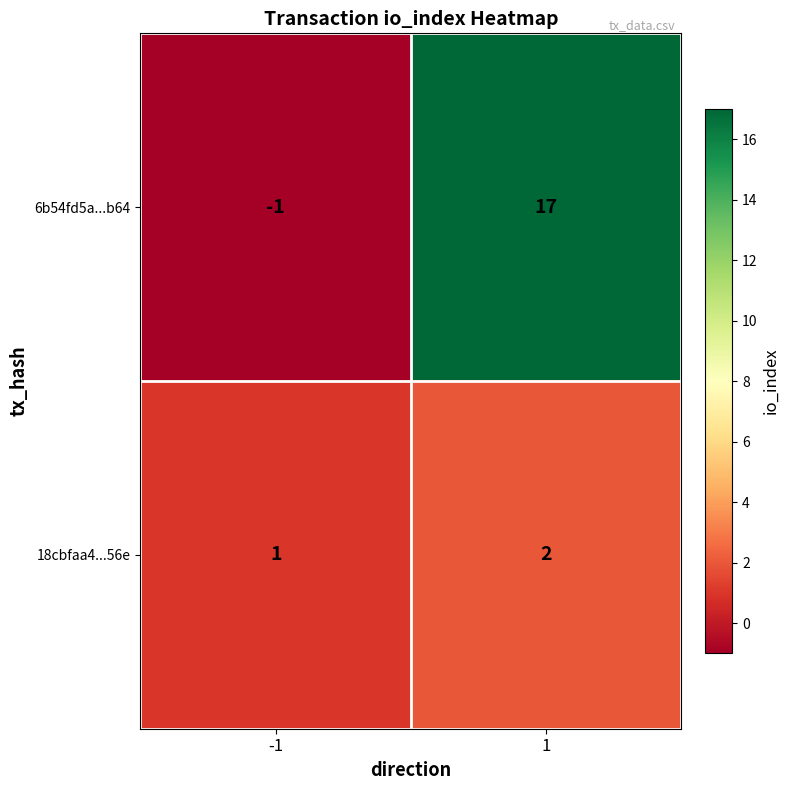

What is the approximate value of 6b54fd5a...b64 at 1?

17